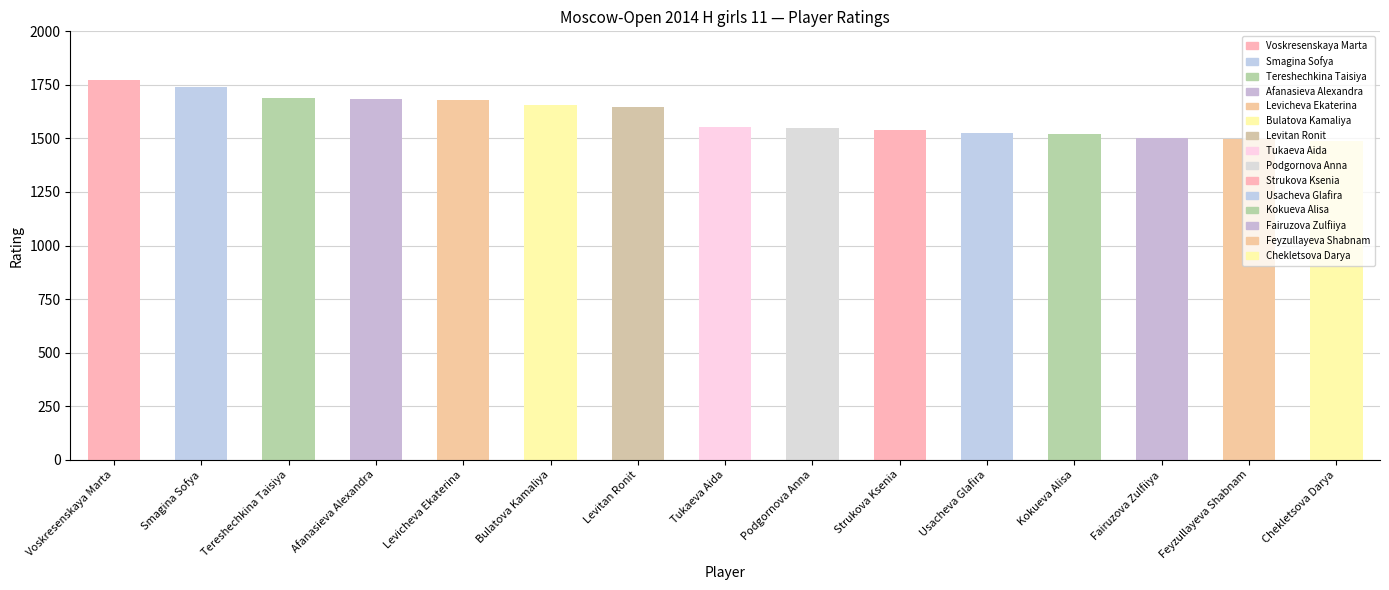

What is the sum of all values?

24038